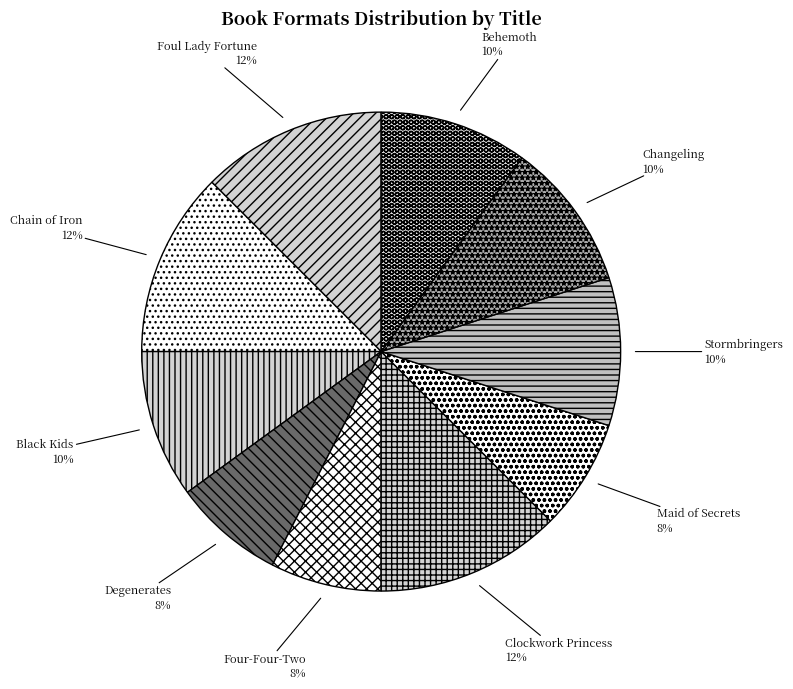

Approximately how many times larger is the value at Behemoth compared to Black Kids?

1.0